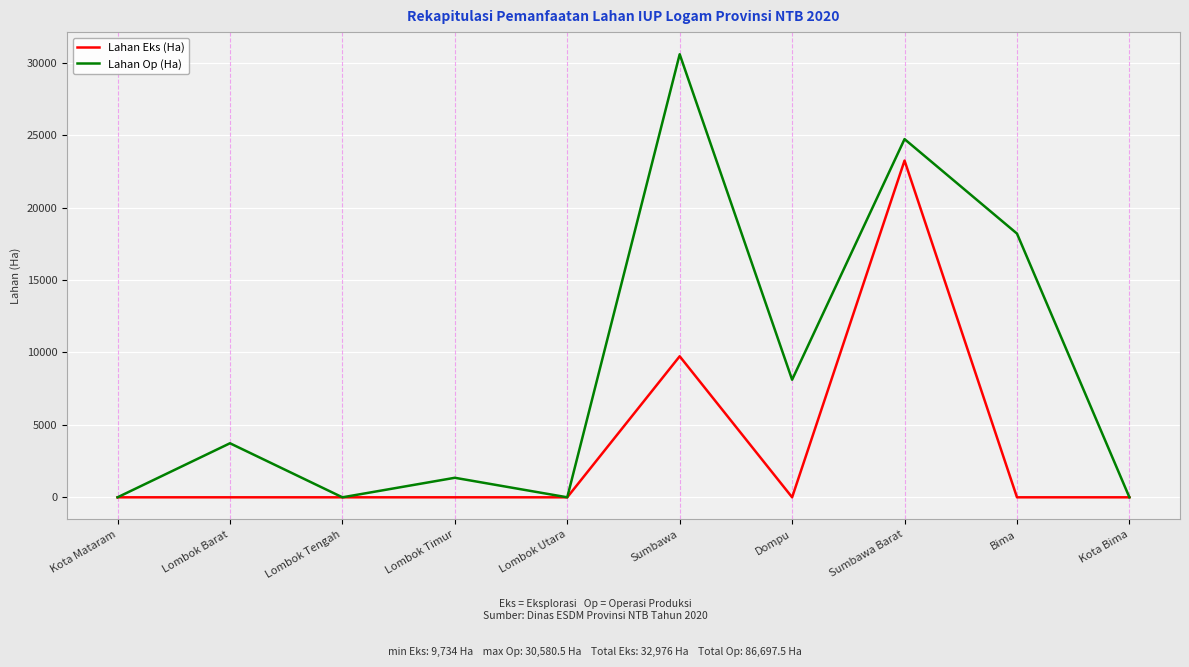

Which series has the largest total across all categories?

Lahan Op (Ha)